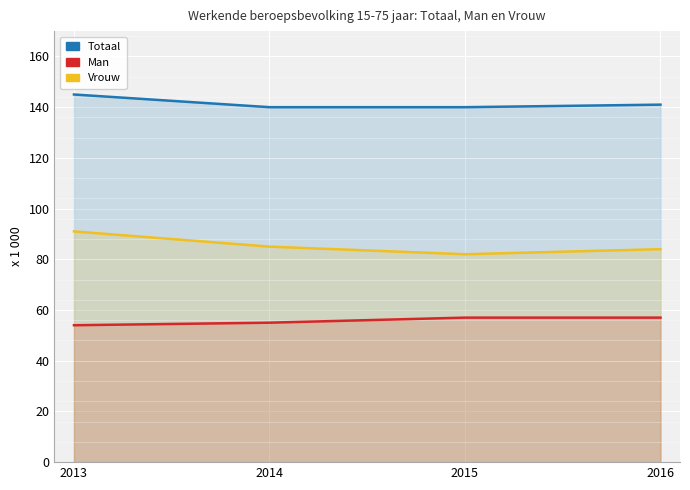

What is the minimum value for Man?

54